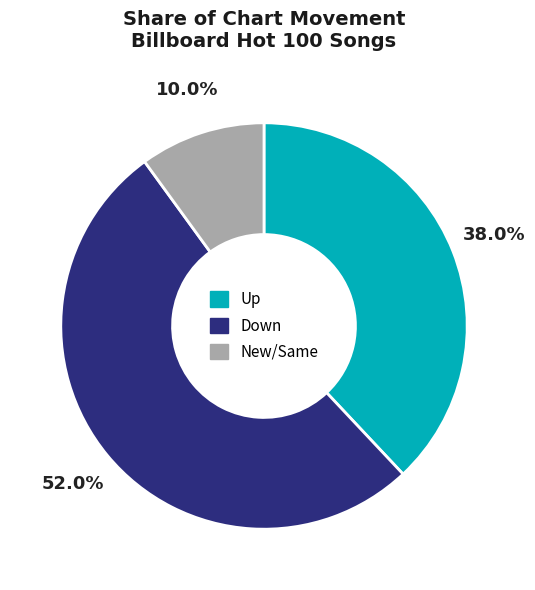

Does any single category account for the majority?

Yes